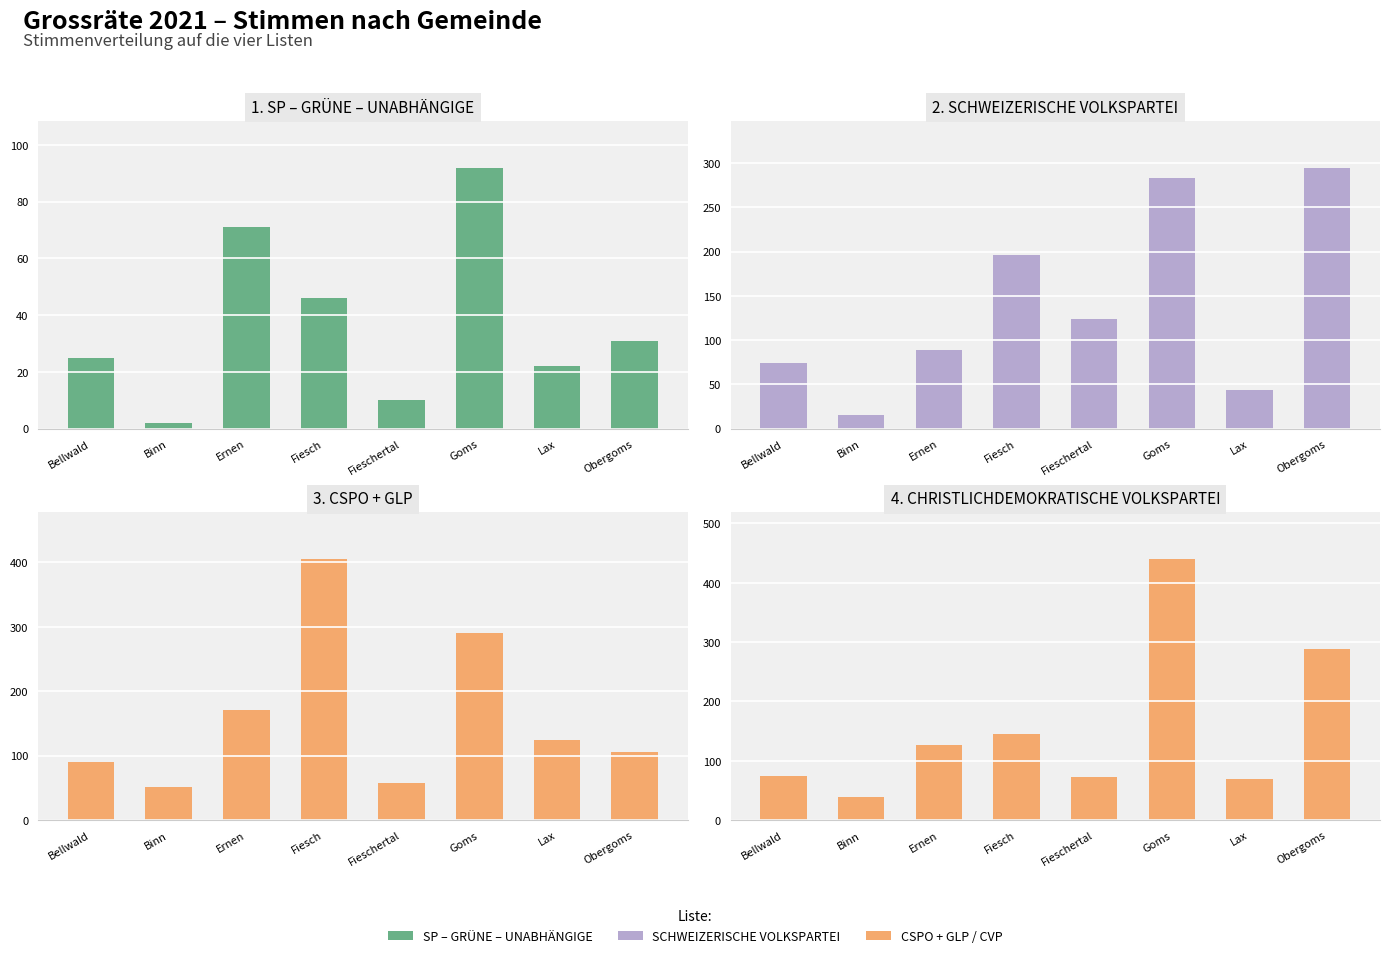

What value does the SCHWEIZERISCHE VOLKSPARTEI series have at Bellwald, to the nearest 5?

75